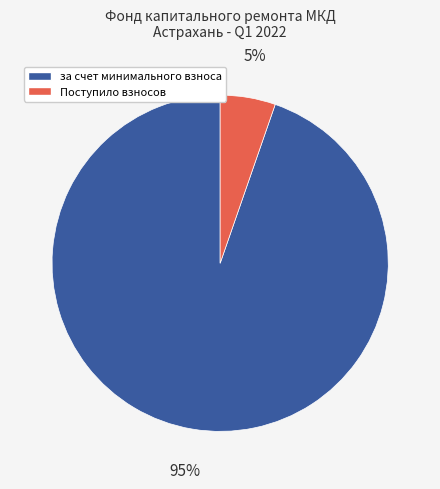

Is за счет минимального взноса the majority of the pie?

Yes